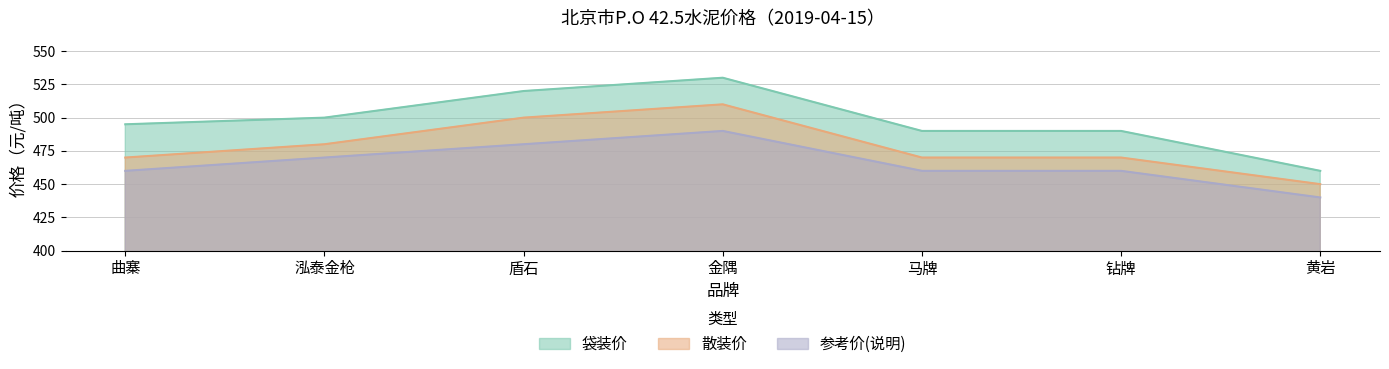

True or false: 袋装价 has more than 1 points higher than both neighbors.

False